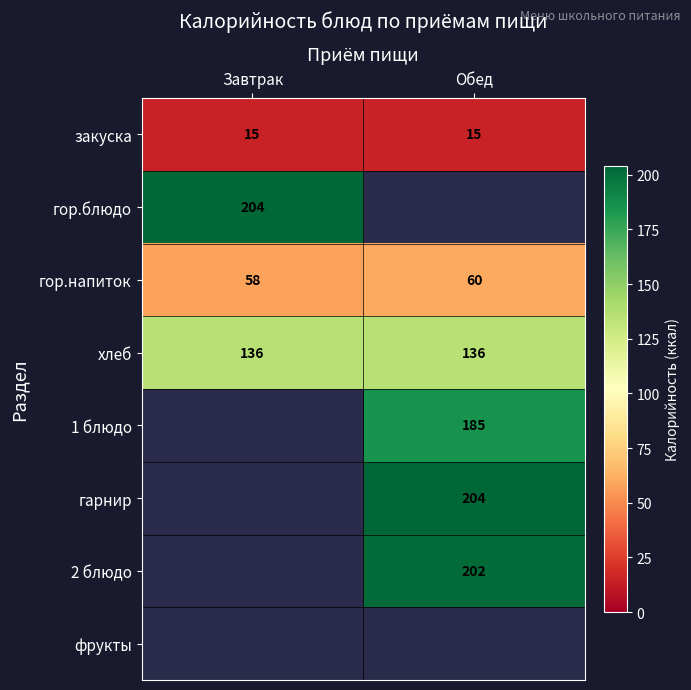

What is the maximum value for гор.напиток?

60